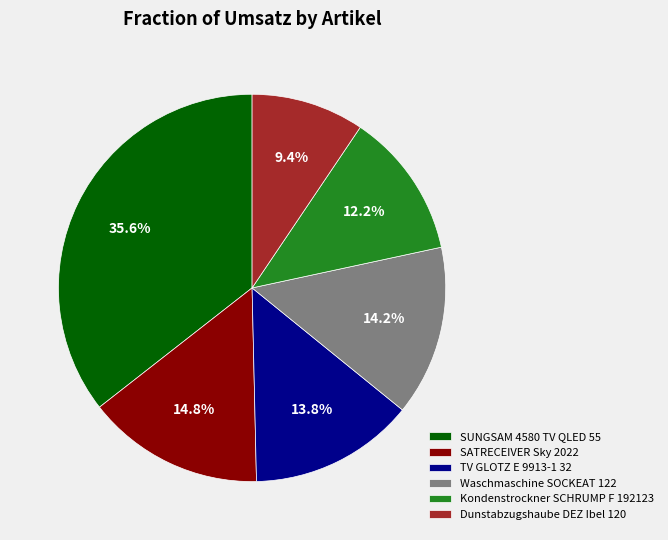

Combined, what portion of the pie is SUNGSAM 4580 TV QLED 55 and Waschmaschine SOCKEAT 122?

49.8%